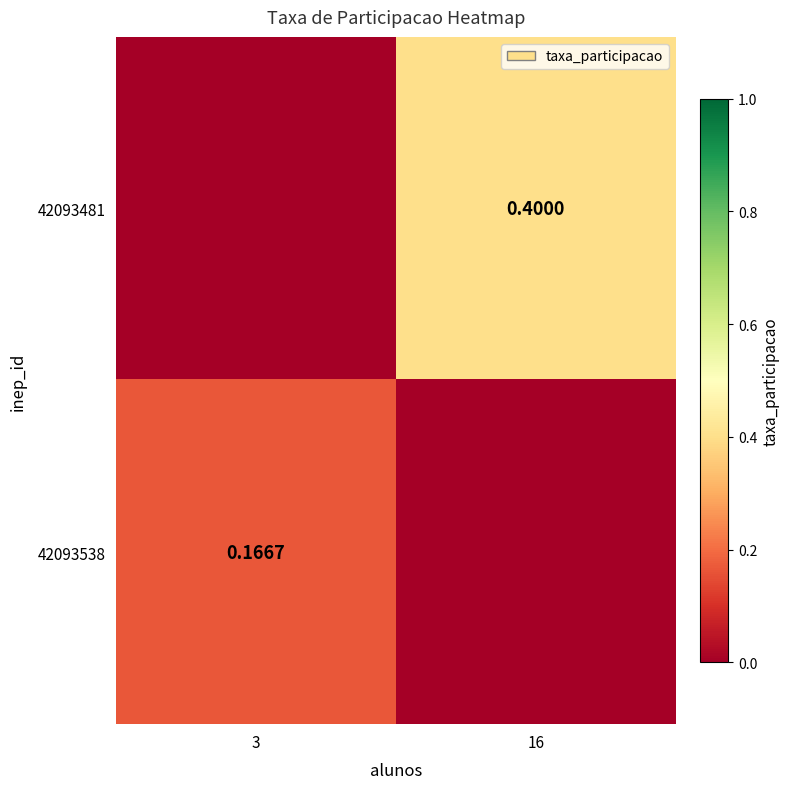

Between 3 and 16, which series saw the biggest shift?

42093481